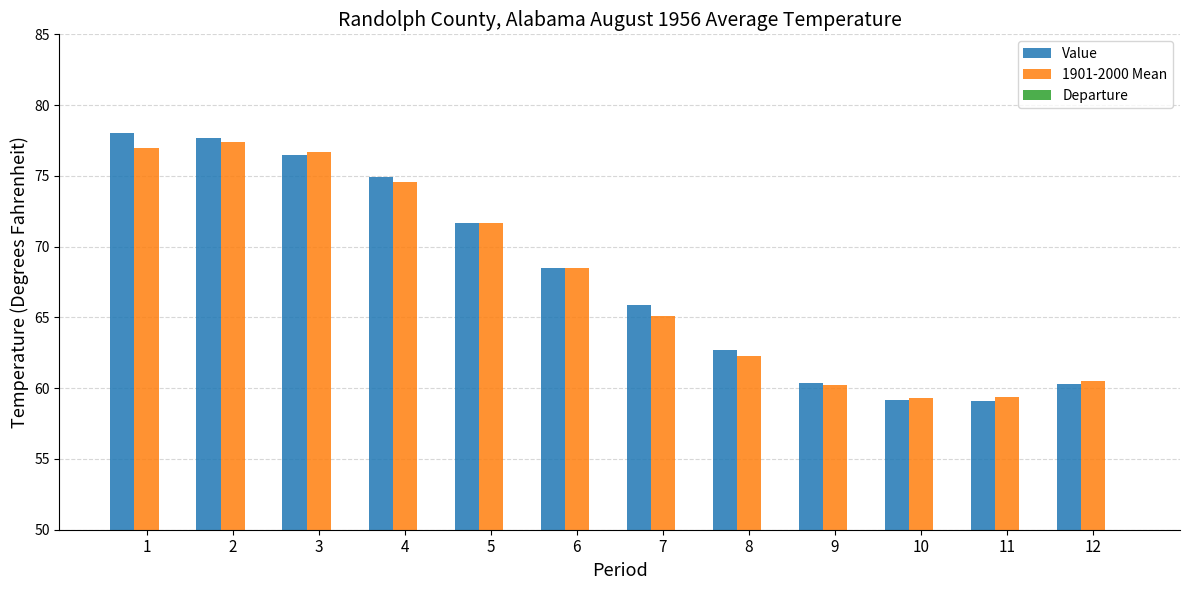

Which has a higher value, 8 or 7?

7